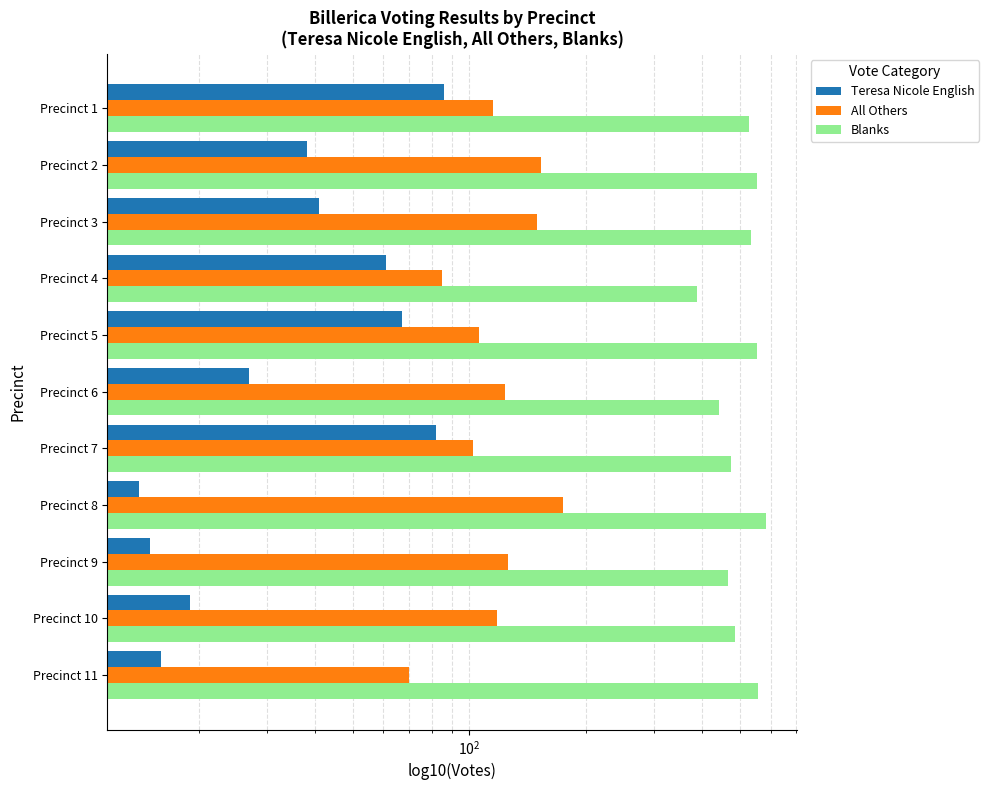

Rank the series at Precinct 3 from highest to lowest value.

Blanks, All Others, Teresa Nicole English